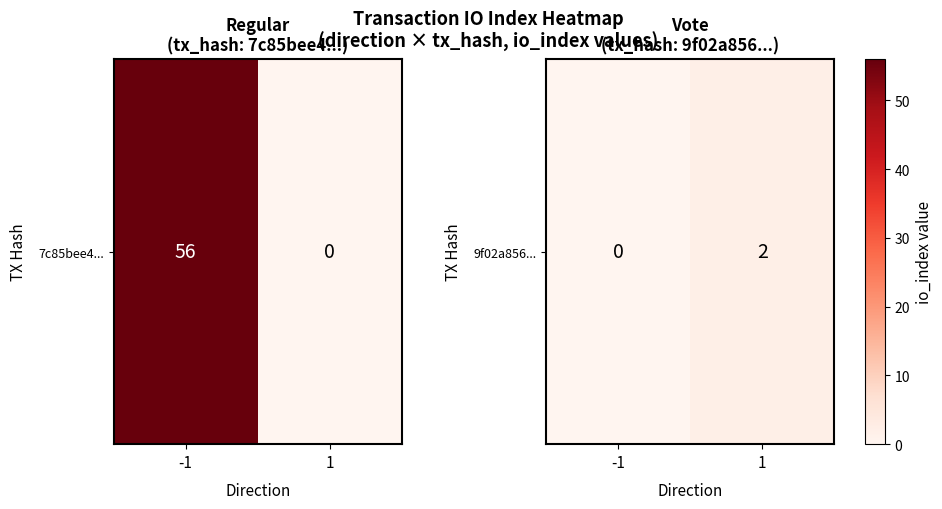

Count the number of data series in this chart.

1